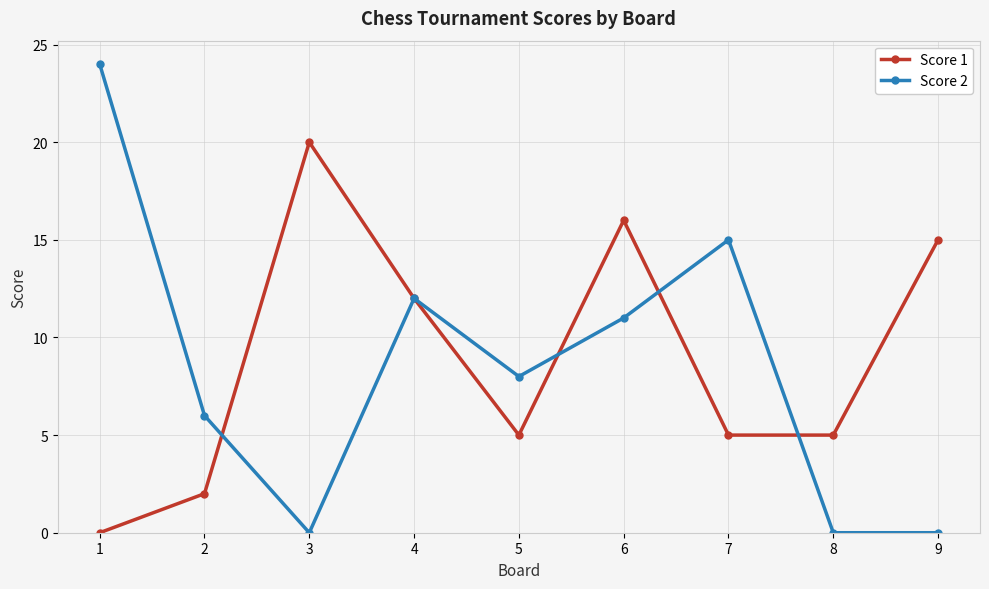

Count the number of categories in the chart.

9